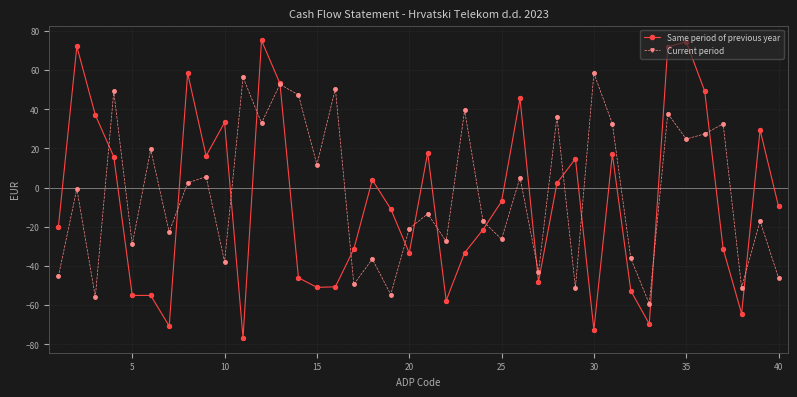

Which series has the largest range (max minus min)?

Same period of previous year